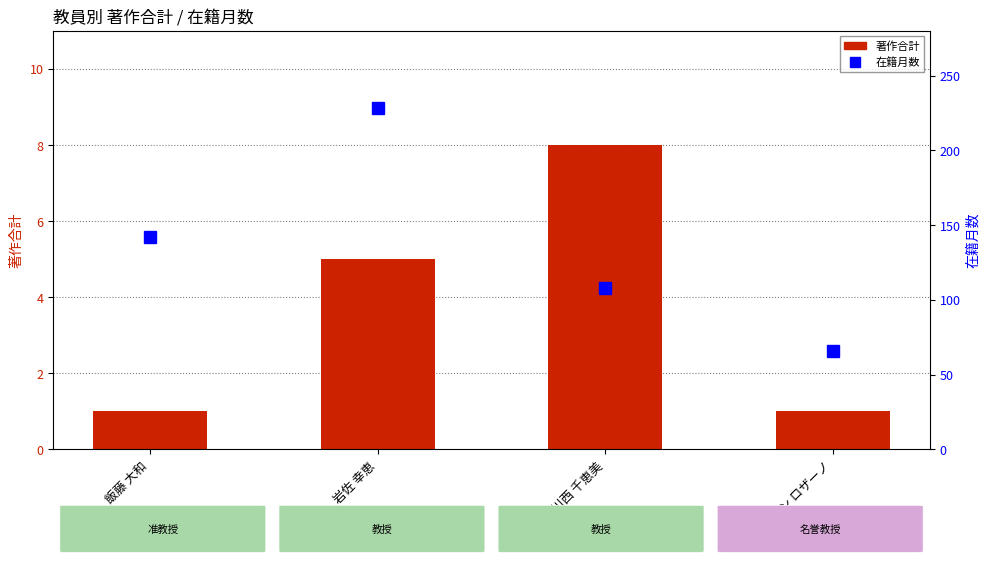

List the series in order of their overall mean, highest first.

在籍月数, 著作合計